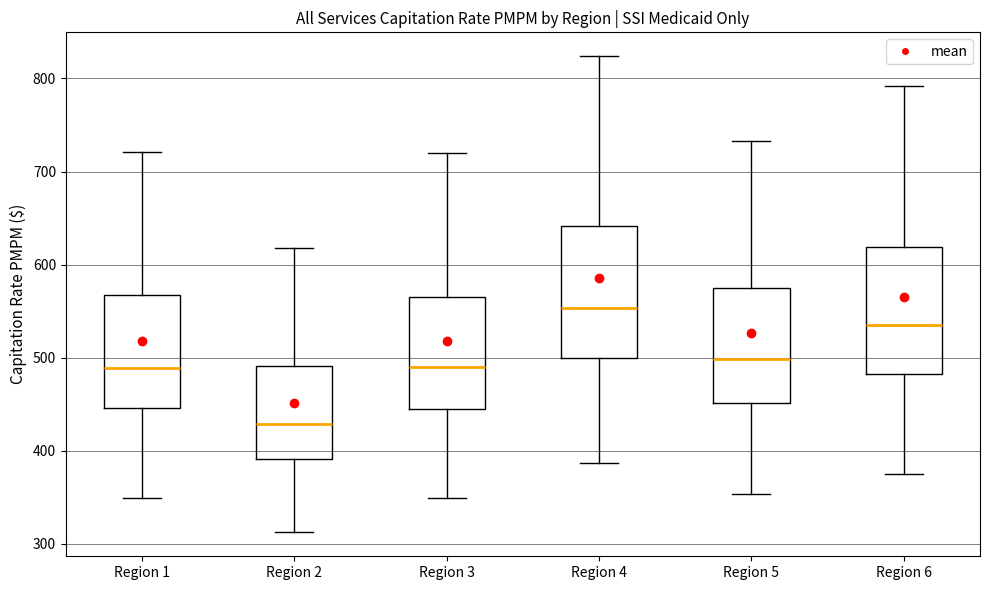

Reading left to right, transcribe this box plot: for each box, give where its median line is, the range the box spans, and where its two whiskers end, as read against the y-axis. The values are not printed on the chart, so give them approximately, as read against the axis.

Region 1: median 490, box 450 to 570, whiskers 350 to 720
Region 2: median 430, box 390 to 490, whiskers 310 to 620
Region 3: median 490, box 440 to 570, whiskers 350 to 720
Region 4: median 550, box 500 to 640, whiskers 390 to 820
Region 5: median 500, box 450 to 570, whiskers 350 to 730
Region 6: median 540, box 480 to 620, whiskers 370 to 790